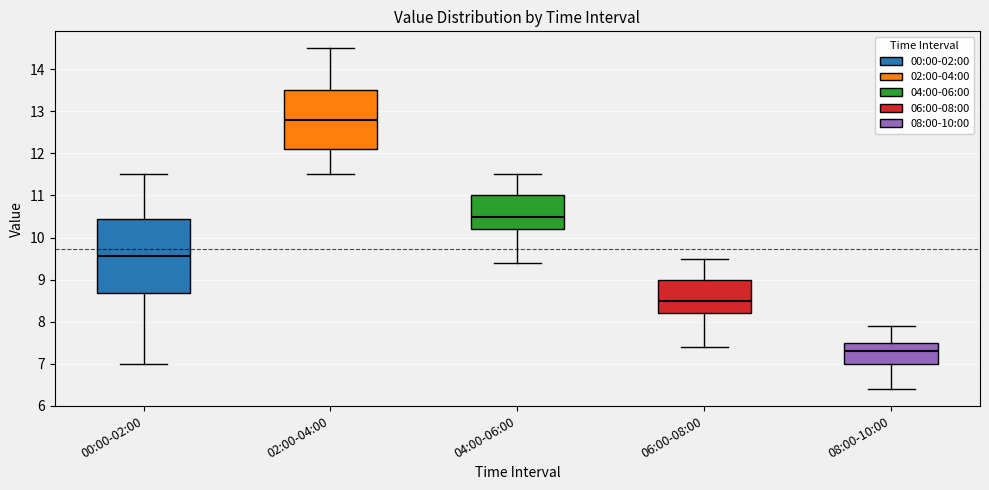

Where does the lower whisker of the box for 06:00-08:00 end on the y-axis? The values are not printed on the chart, so give them approximately, as read against the axis.

7.4